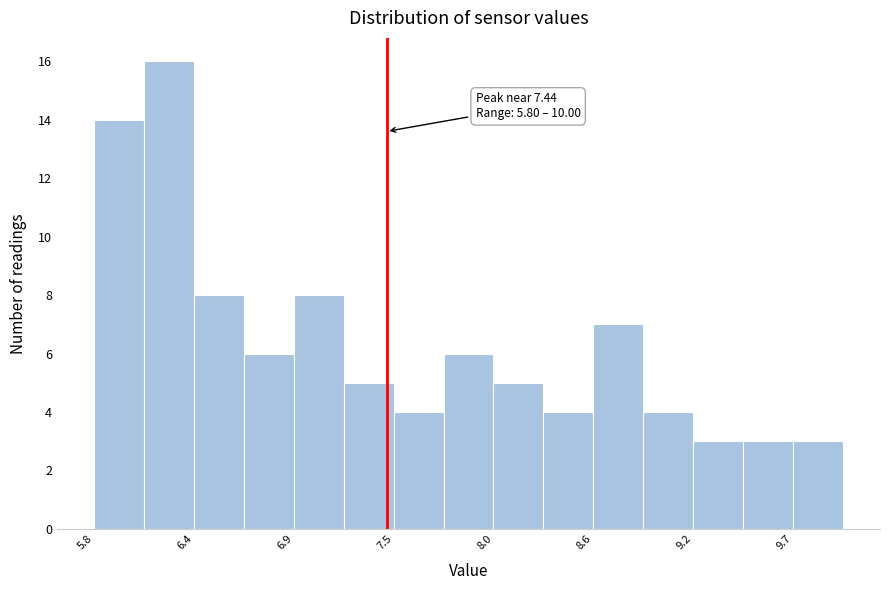

Read against the x-axis, roughly where is the centre of the tallest bar?

6.2